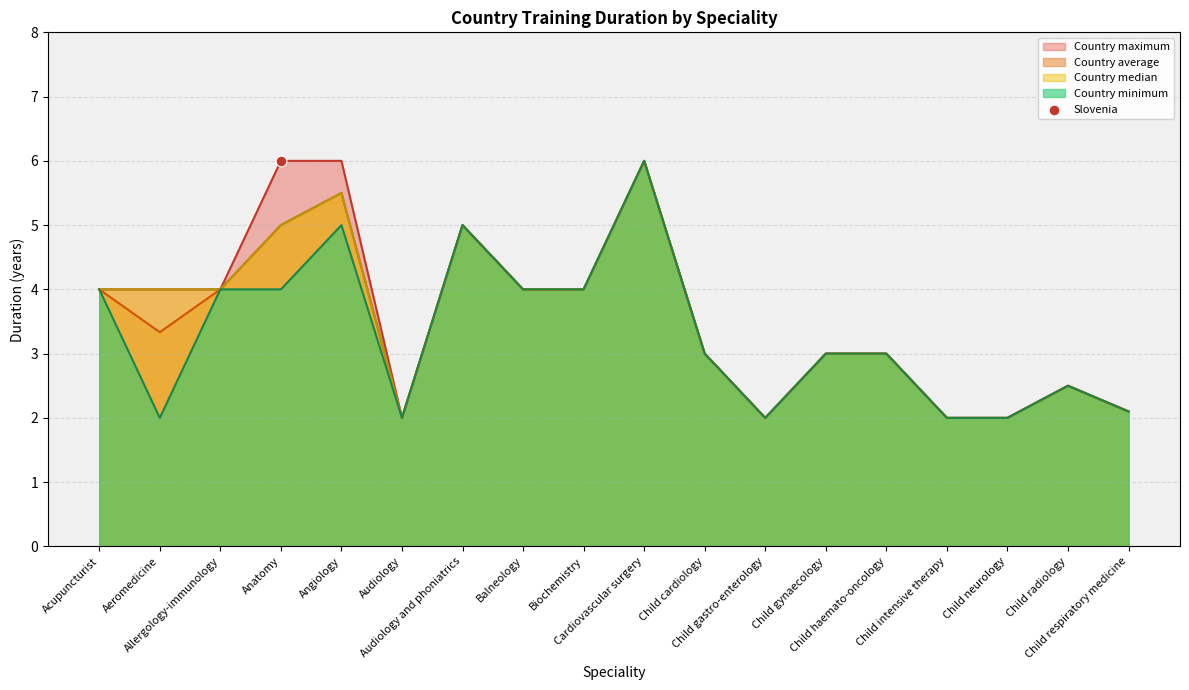

Is the value of Country average at Audiology and phoniatrics greater than the value of Country minimum at Child gynaecology?

Yes